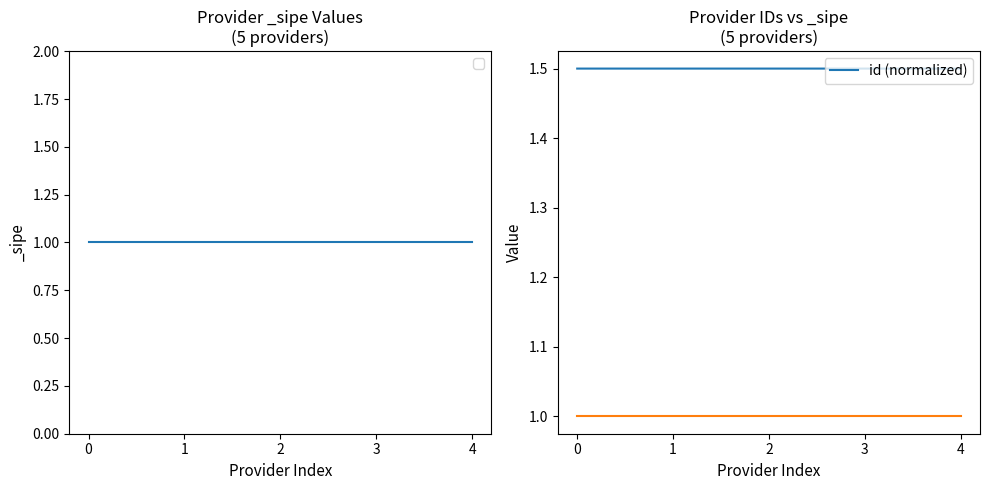

Approximately how many times larger is the value at 3 compared to 0?

1.0